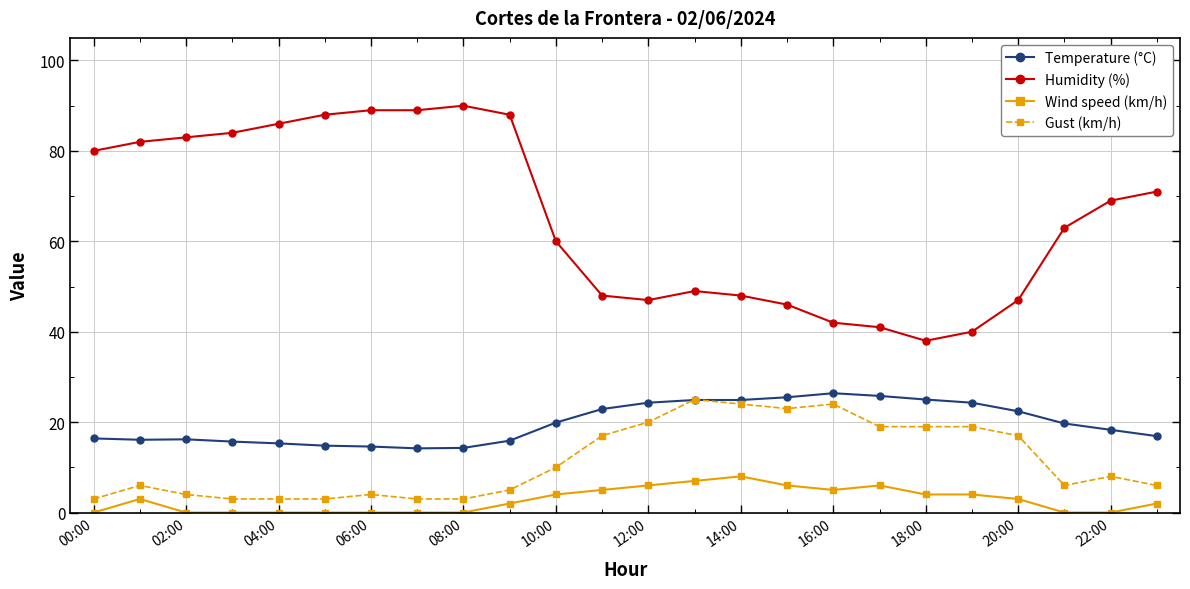

What is the value of the Temperature (°C) point at the 8th from the left?

14.2